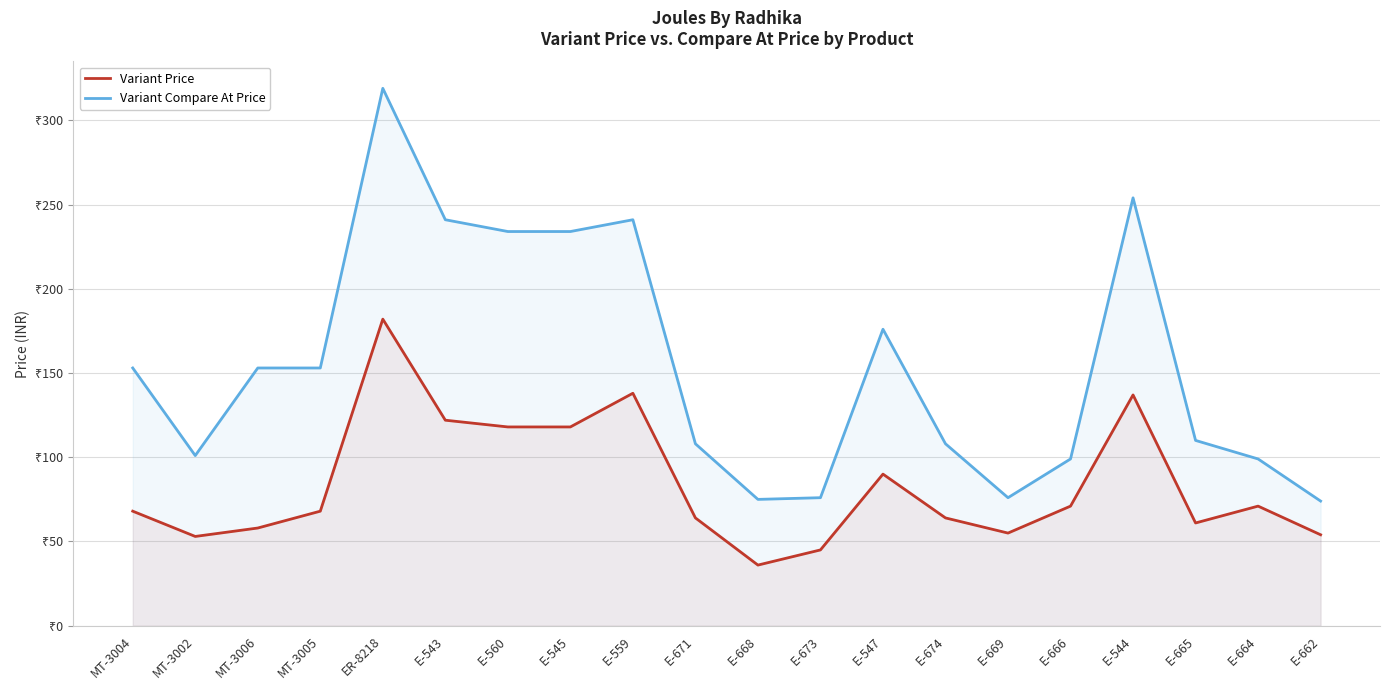

List the series in order of their peak value, lowest first.

Variant Price, Variant Compare At Price